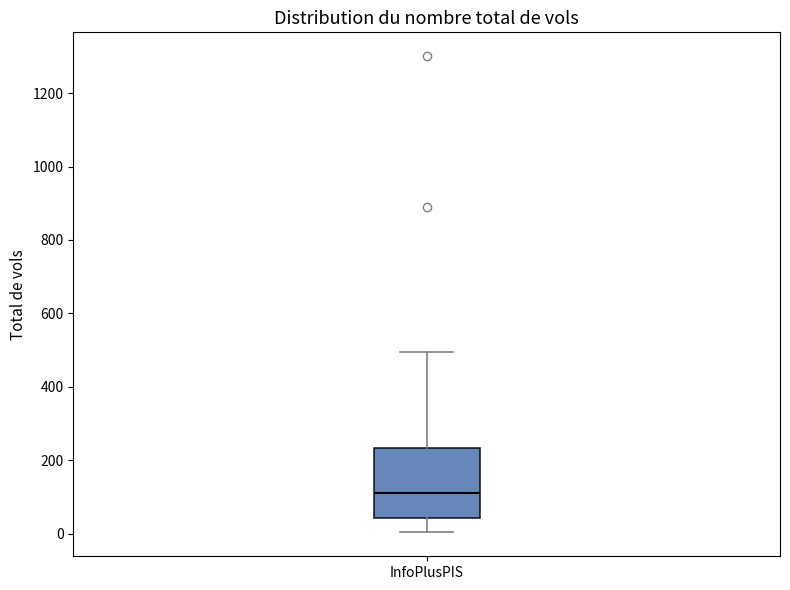

Read this box plot against the y-axis: the position of the median line, the range covered by the box, and the ends of both whiskers. The values are not printed on the chart, so give them approximately, as read against the axis.

median 120, box 40 to 240, whiskers 0 to 500